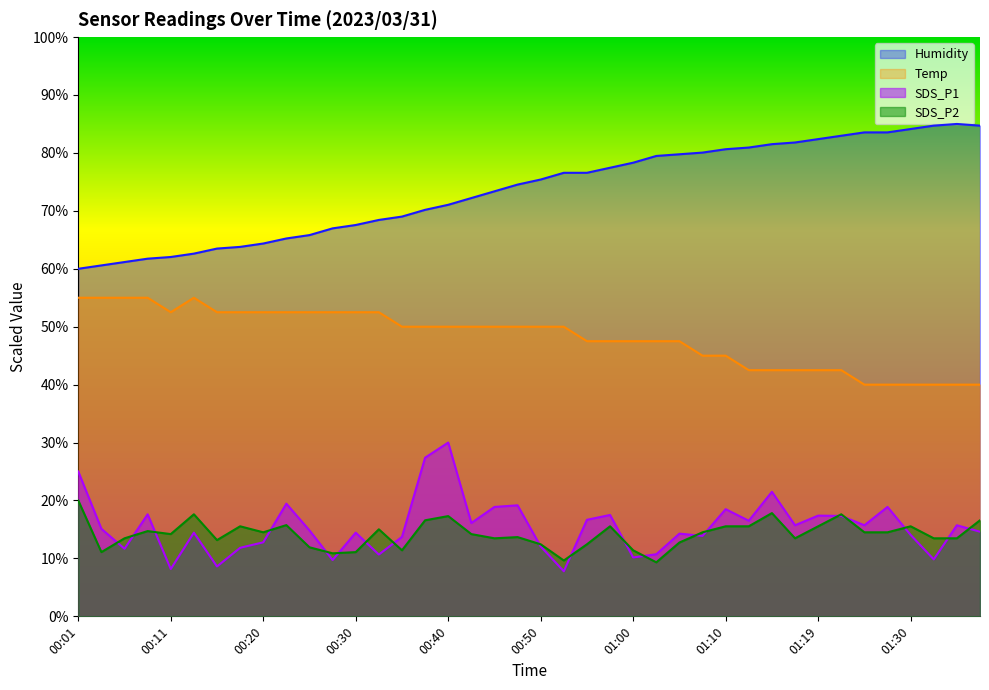

At 00:20, list the series in order from smallest to largest.

SDS_P1, SDS_P2, Temp, Humidity